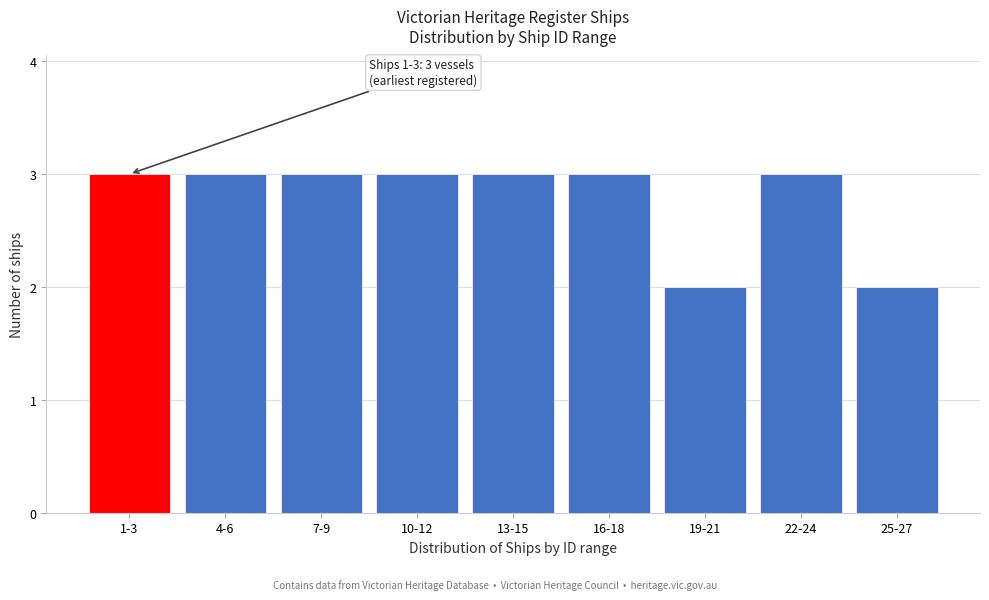

Reading right to left, list all the values displayed in this chart.

2	3	2	3	3	3	3	3	3